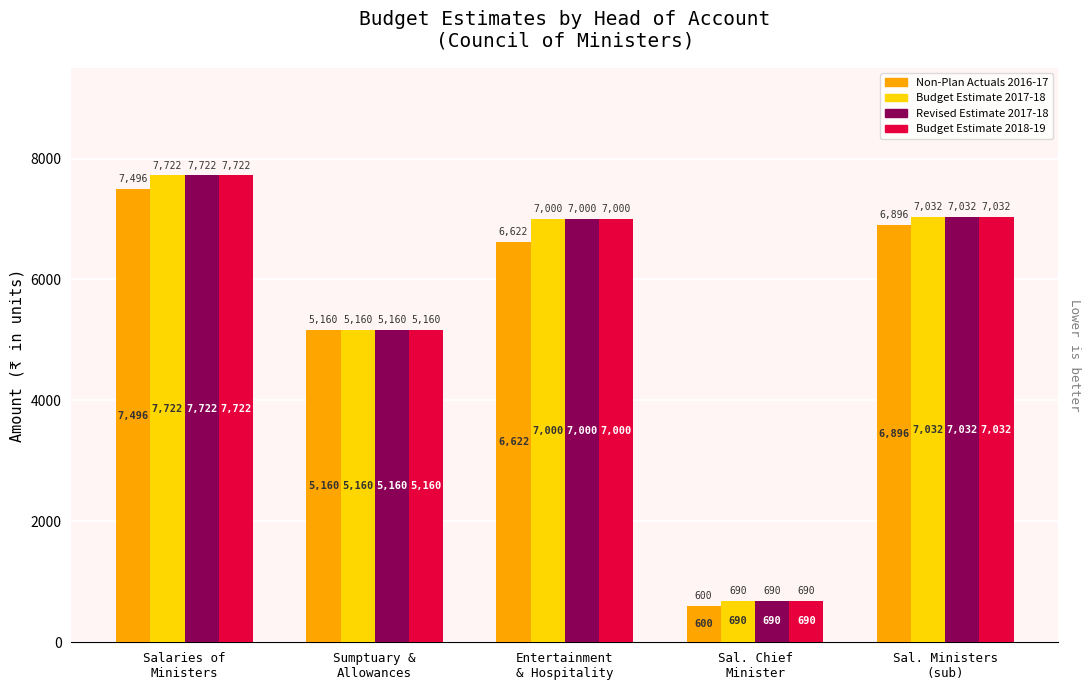

At which category does the chart reach its minimum across all series?

Sal. Chief
Minister